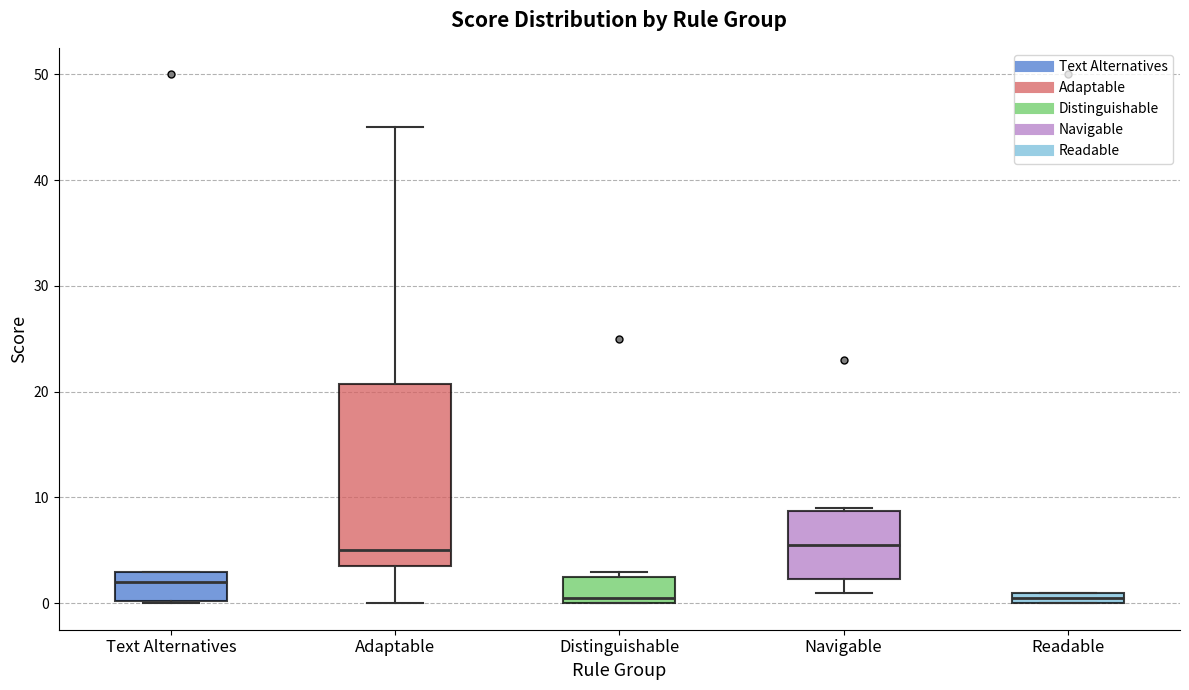

Where is the lower edge of the box for Text Alternatives on the y-axis? The values are not printed on the chart, so give them approximately, as read against the axis.

0